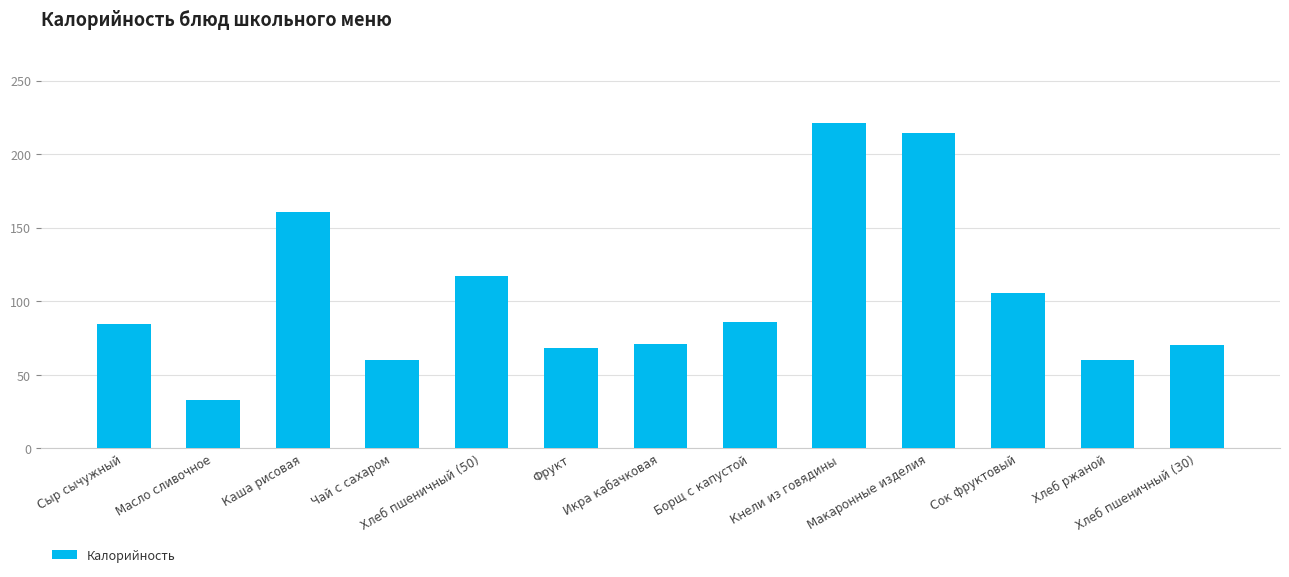

At which category does the chart reach its minimum across all series?

Масло сливочное